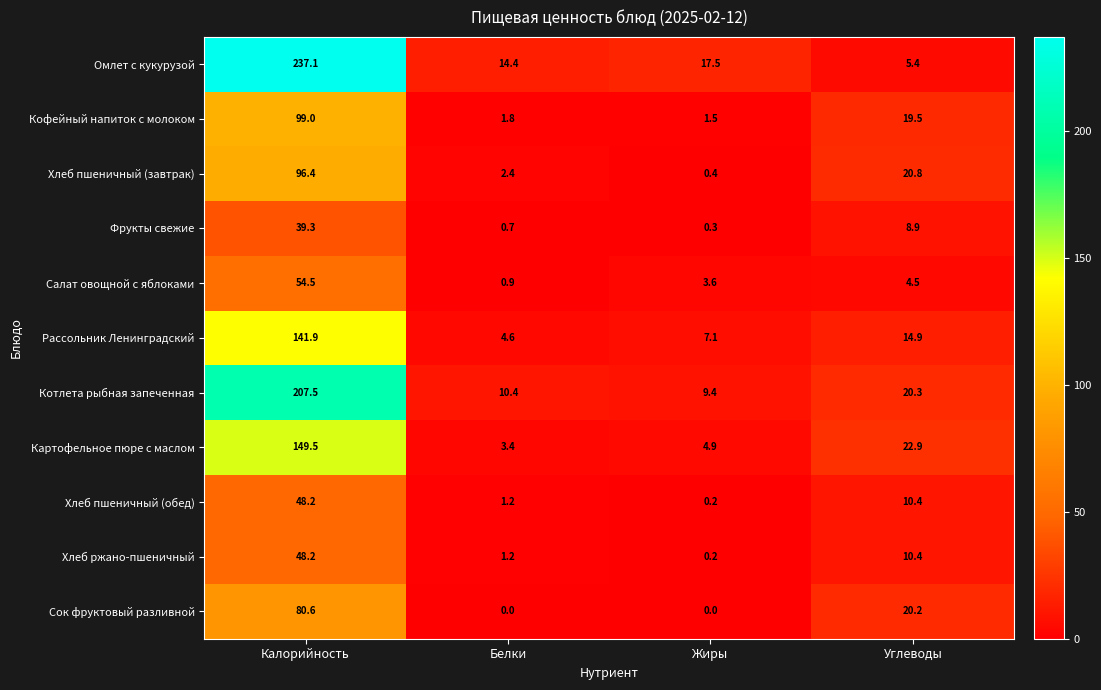

Which series has the largest range (max minus min)?

Омлет с кукурузой